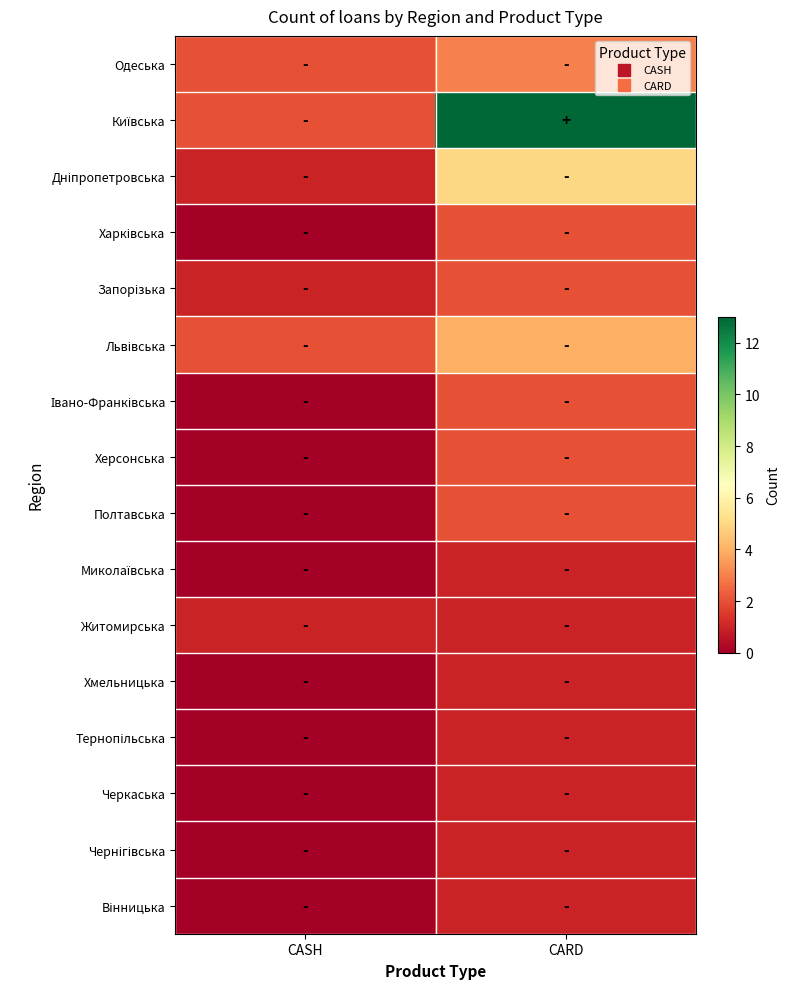

What is the total value across all series at CASH?

9